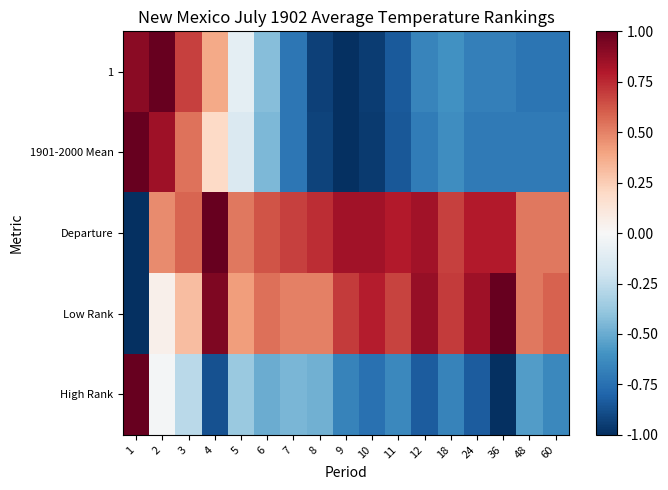

Between 18 and 6, which is larger?

6